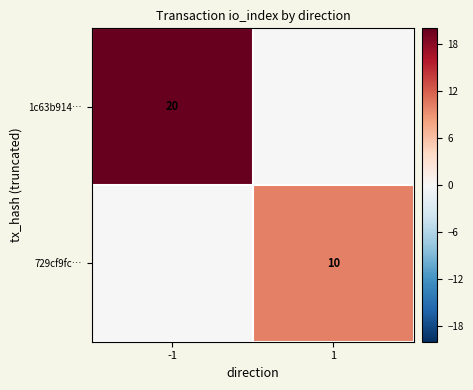

The value of 1c63b914… at -1 is 20. True or false?

True